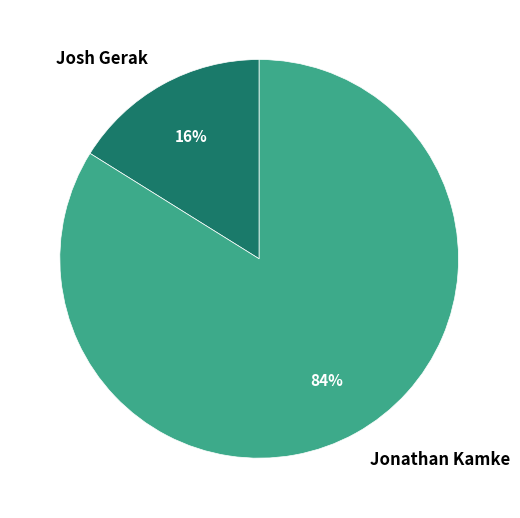

Which category has the smallest portion of the pie?

Josh Gerak